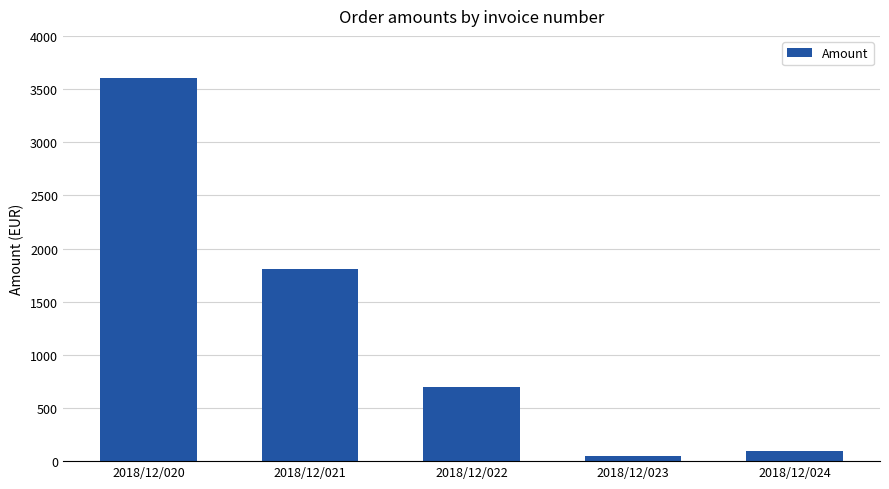

How many series are shown in this chart?

1